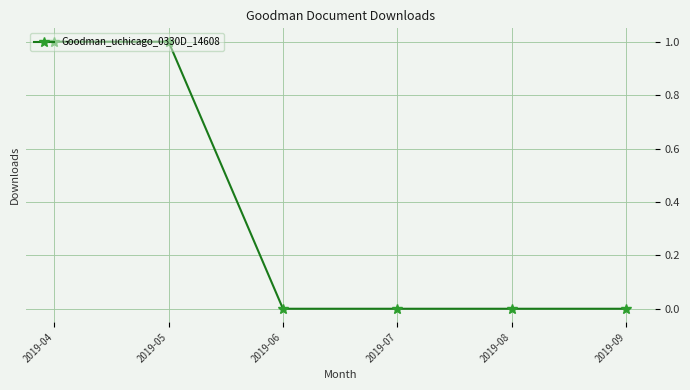

Between 2019-04 and 2019-06, which is larger?

2019-04